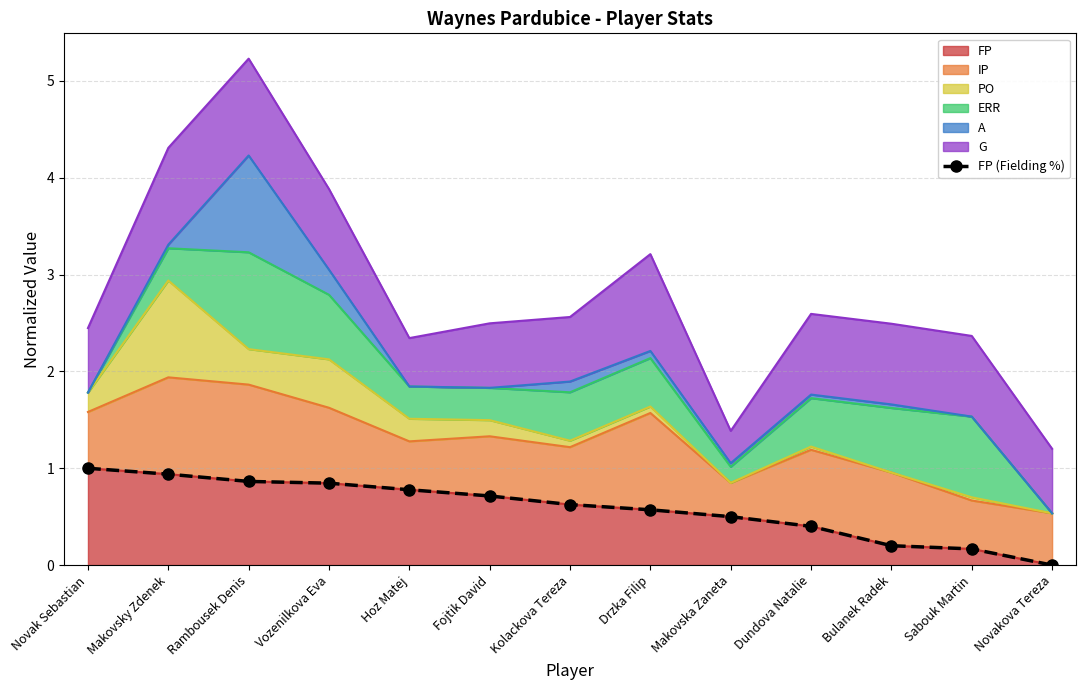

How many lines are shown in the chart?

1